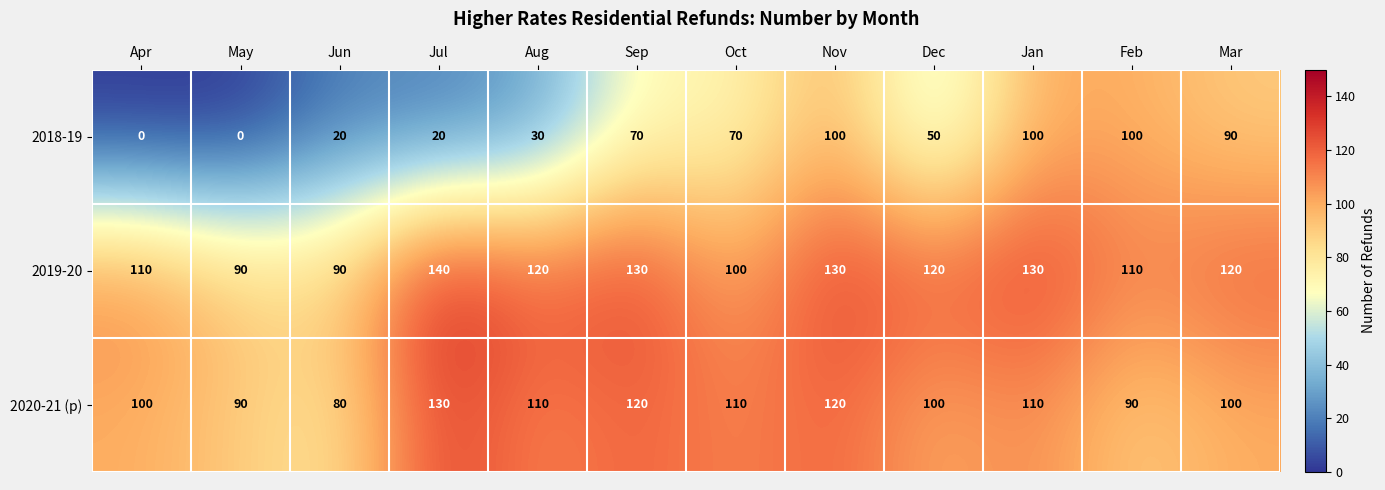

Which series has the widest spread of values?

2018-19